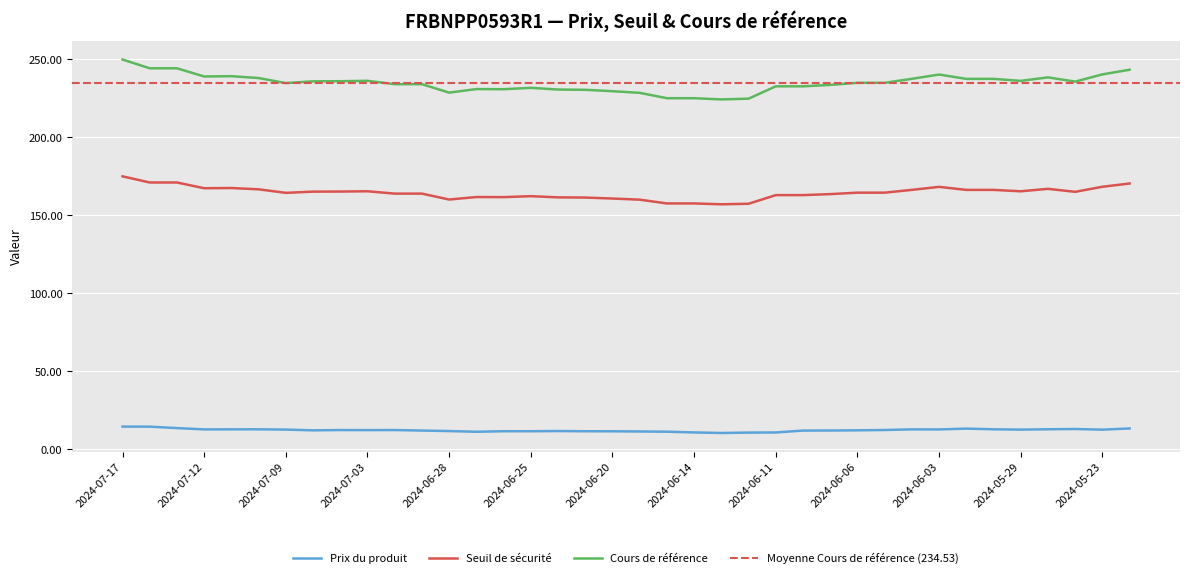

Which series has the largest total across all categories?

Cours de référence